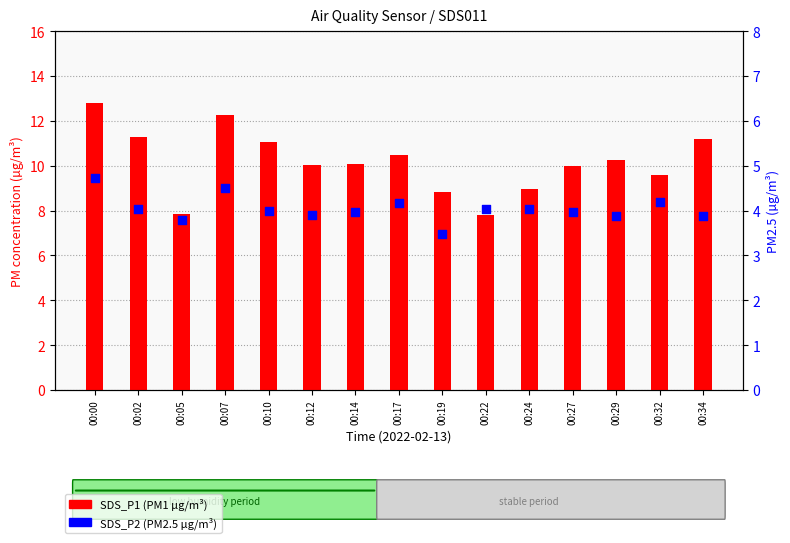

At how many categories does at least one series exceed 8?

13